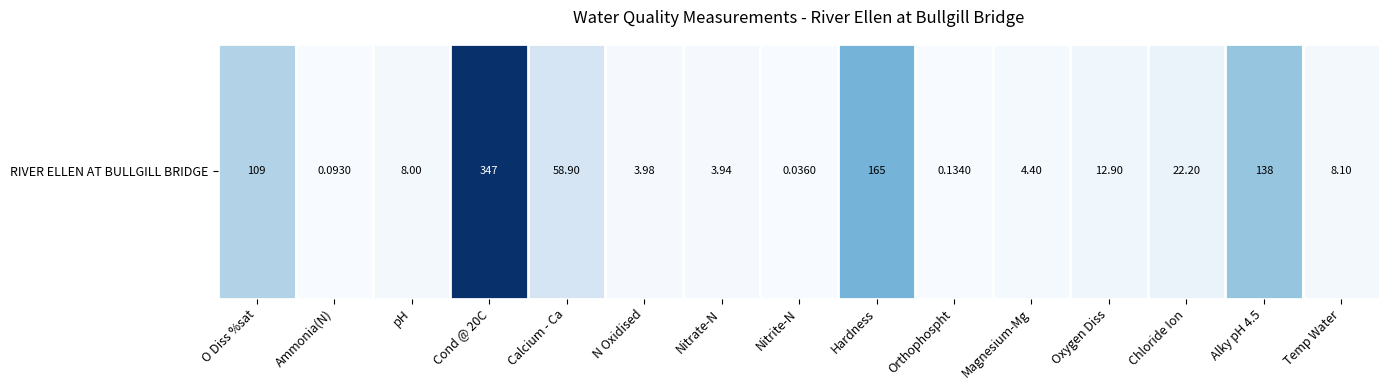

At which category does the chart reach its peak across all series?

Cond @ 20C